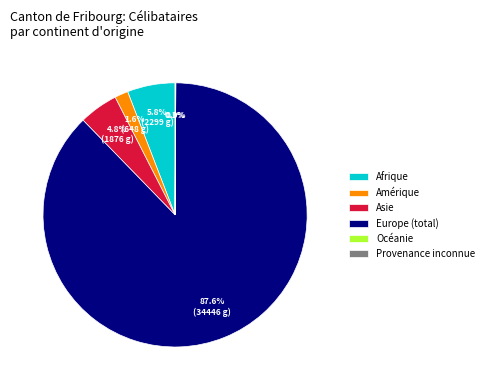

Is there a majority slice in this chart?

Yes